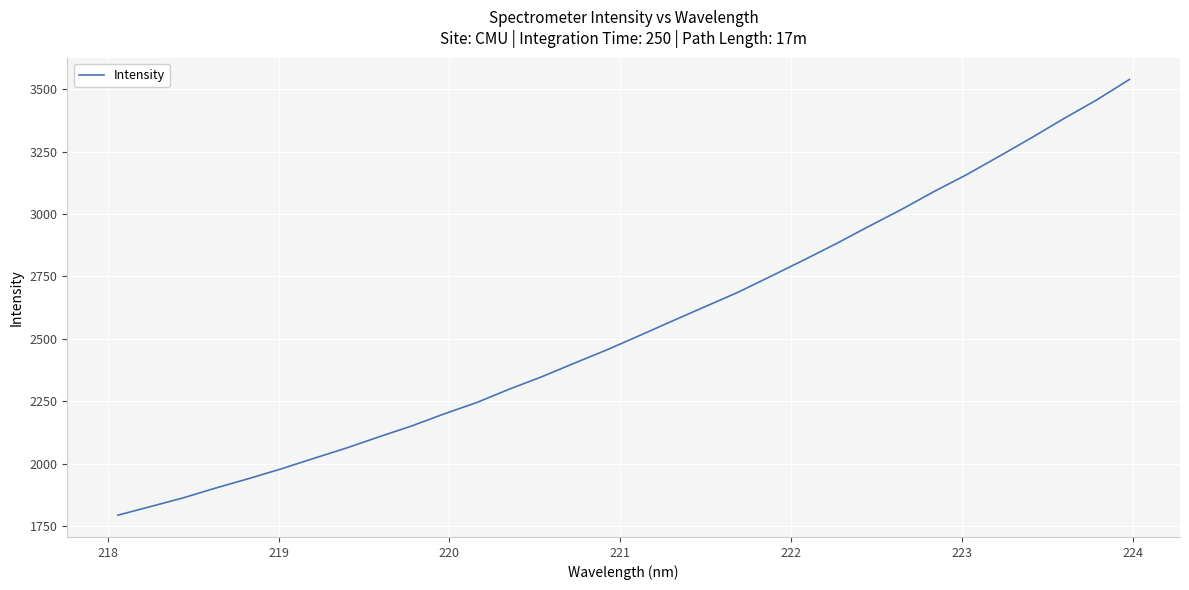

What is the maximum value shown in the chart?

3539.2